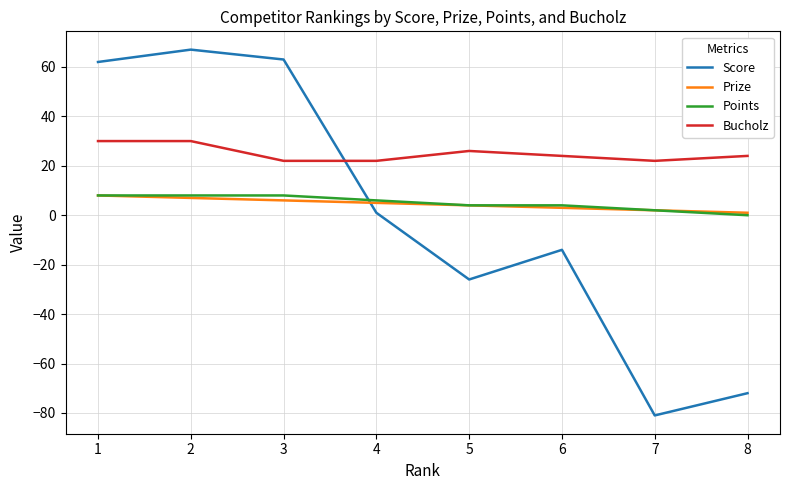

Which label corresponds to the smallest value in the chart?

7